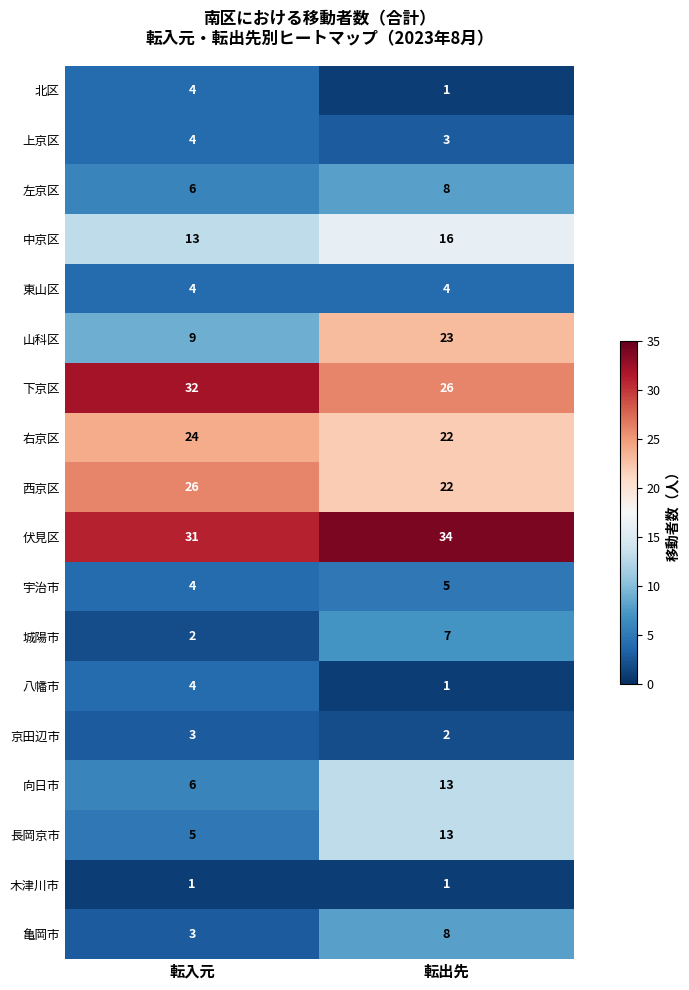

What is the average value of the 東山区 series?

4